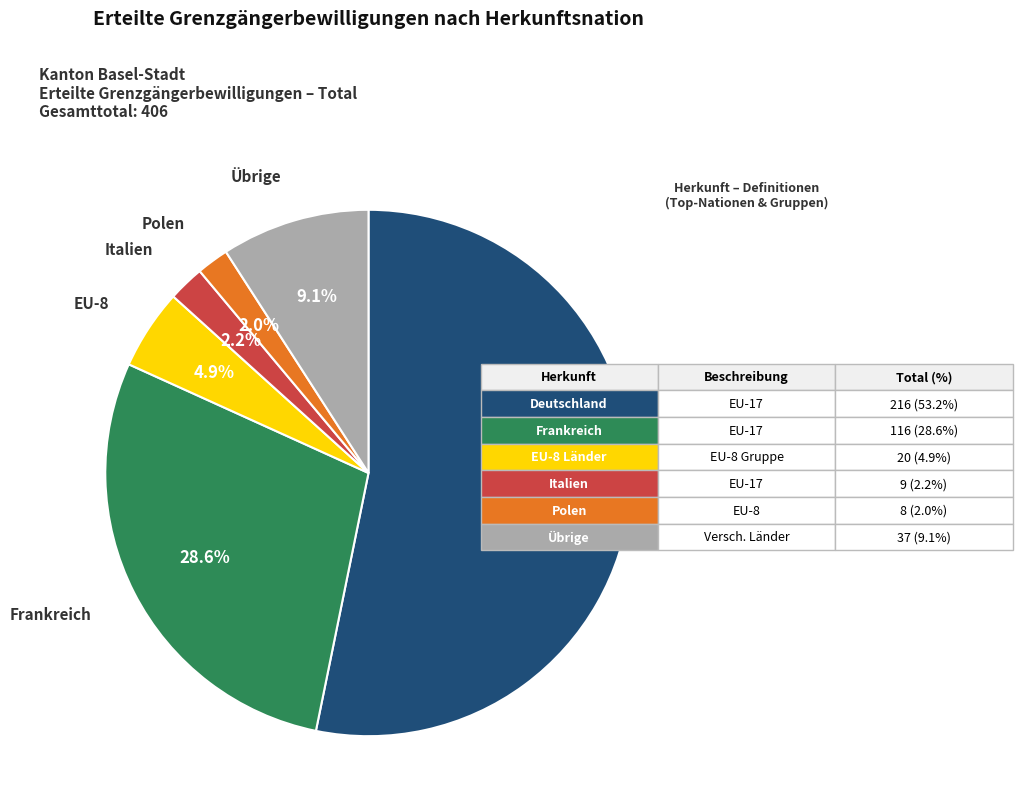

Is there a majority slice in this chart?

Yes